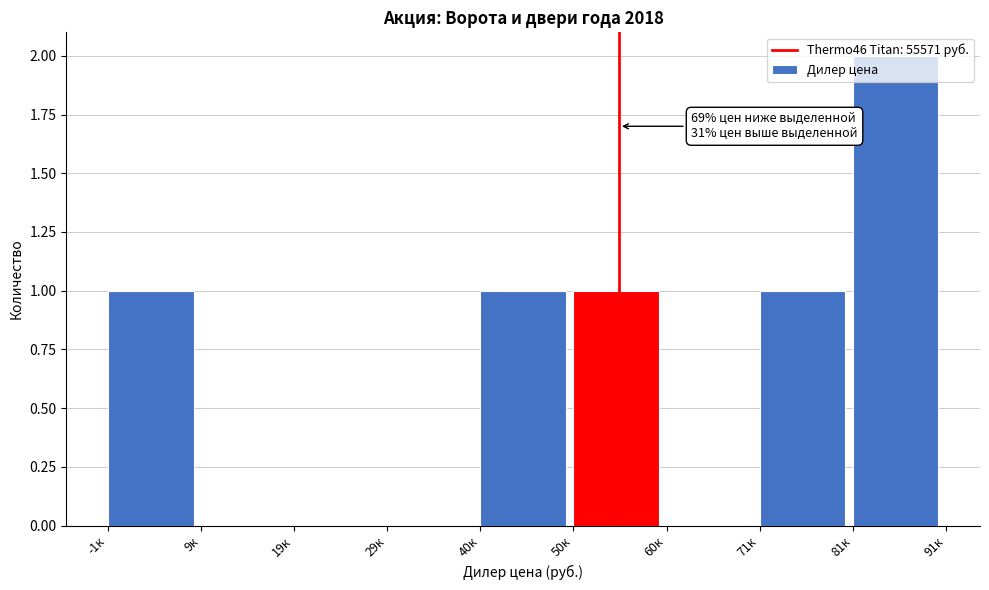

What is the change in value from 29к to 50к?

+1